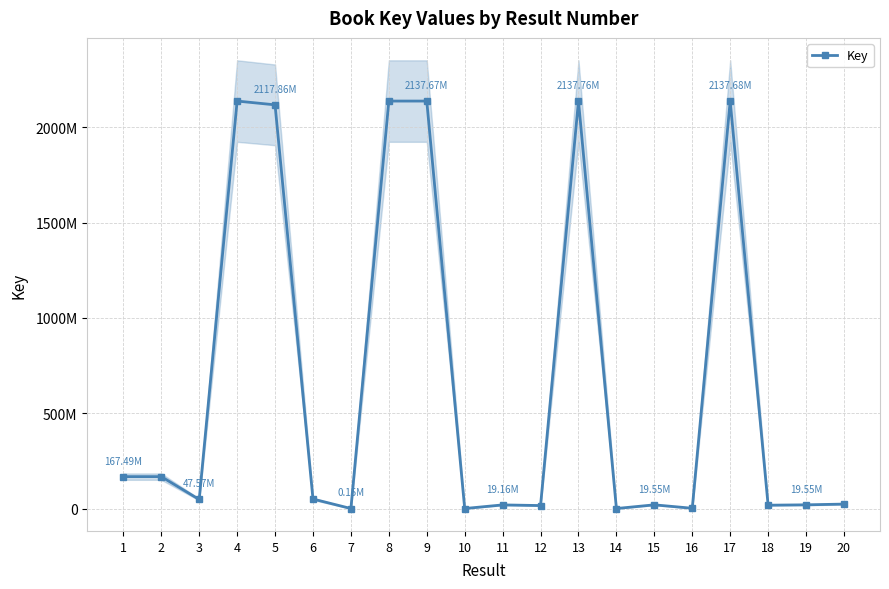

Reading left to right, what are all the values shown in this chart?

1=167494719	2=167504936	3=47568671	4=2137716413	5=2117858390	6=50036265	7=153793	8=2137696257	9=2137673962	10=161137	11=19155329	12=15752197	13=2137756777	14=161067	15=19552831	16=1512566	17=2137681911	18=17590360	19=19552745	20=23435467